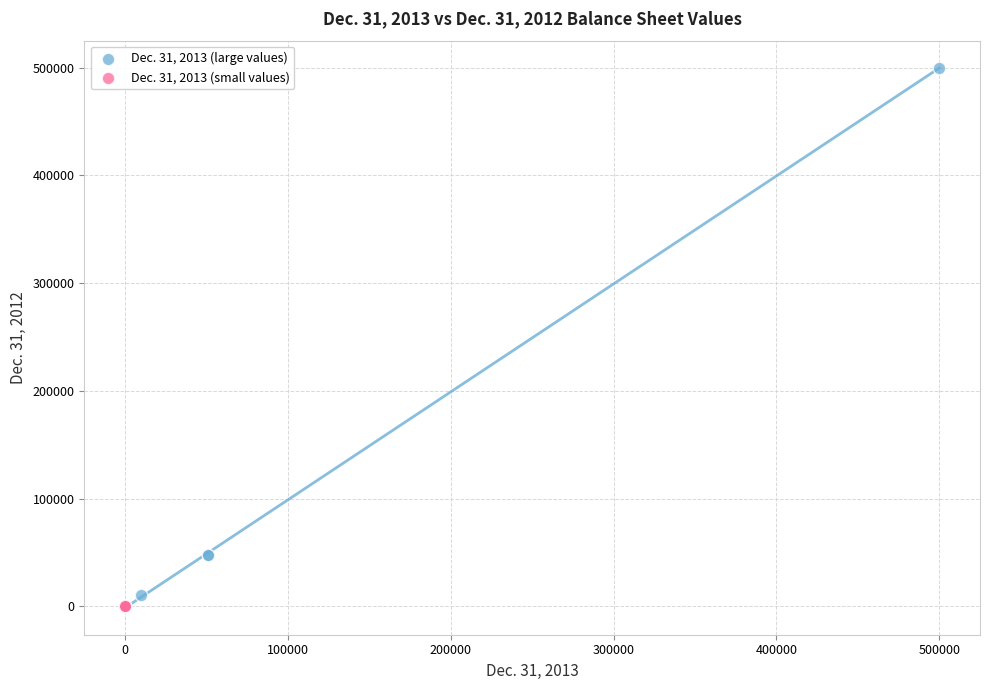

Which series reaches the maximum Y coordinate?

Dec. 31, 2013 (large values)